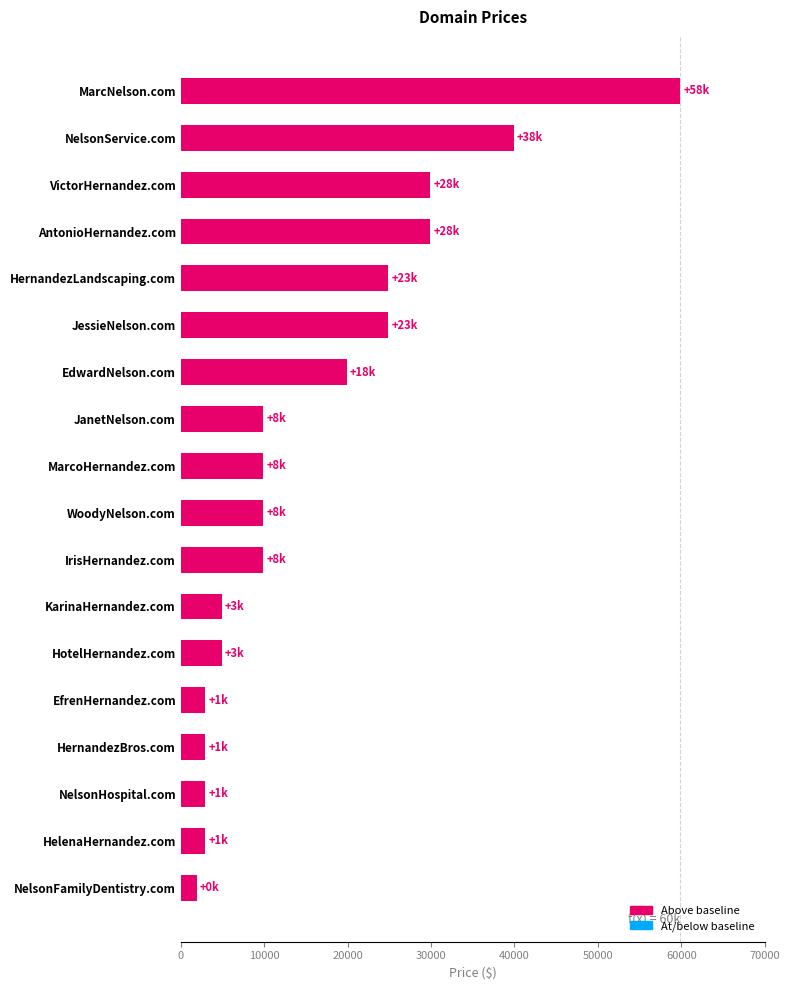

What is the label of the 13th bar from the bottom?

JessieNelson.com